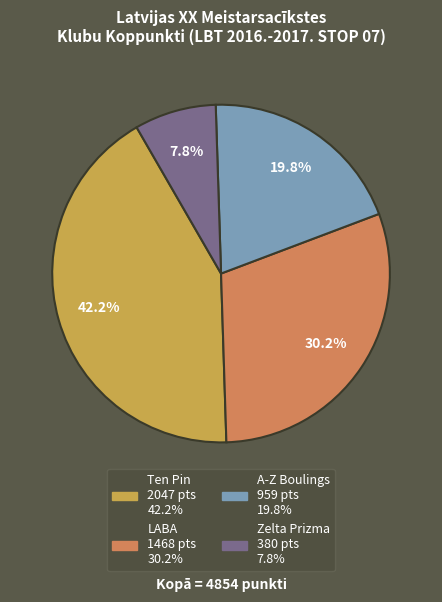

Is there a majority slice in this chart?

No